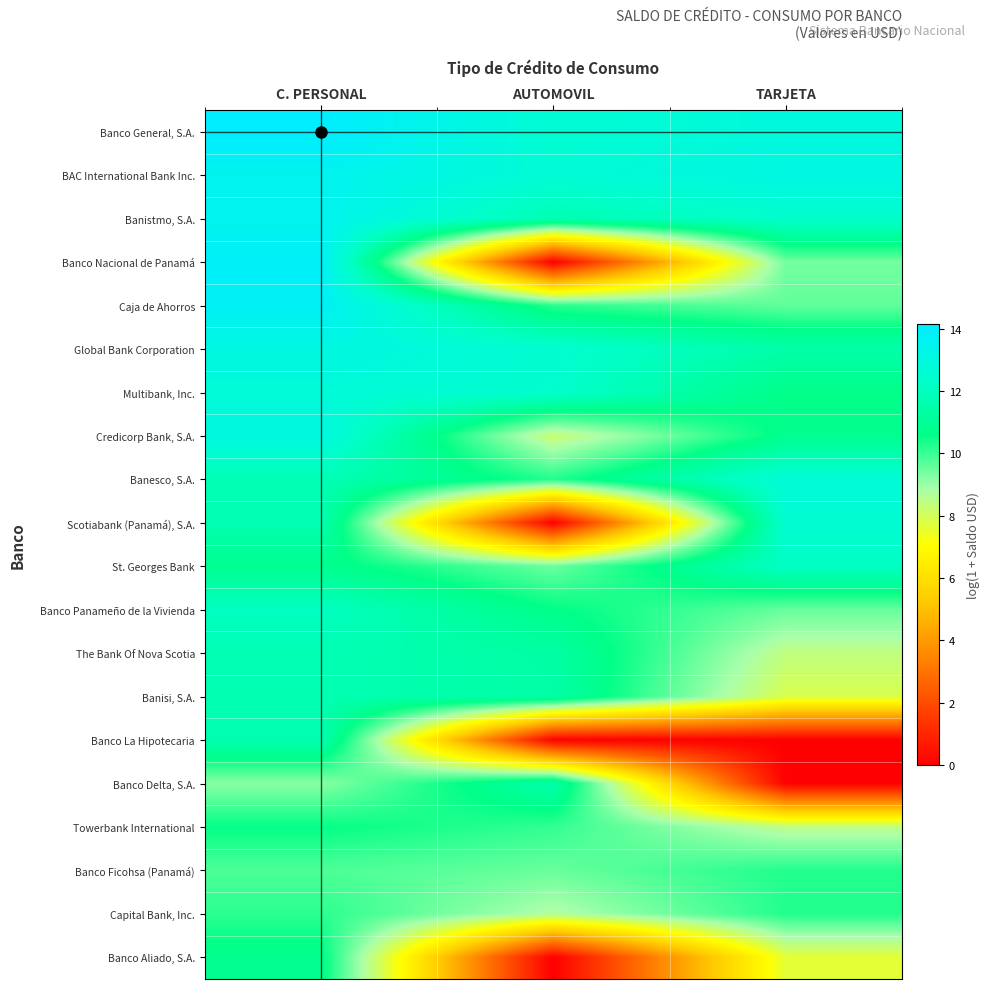

How many series are shown in this chart?

20